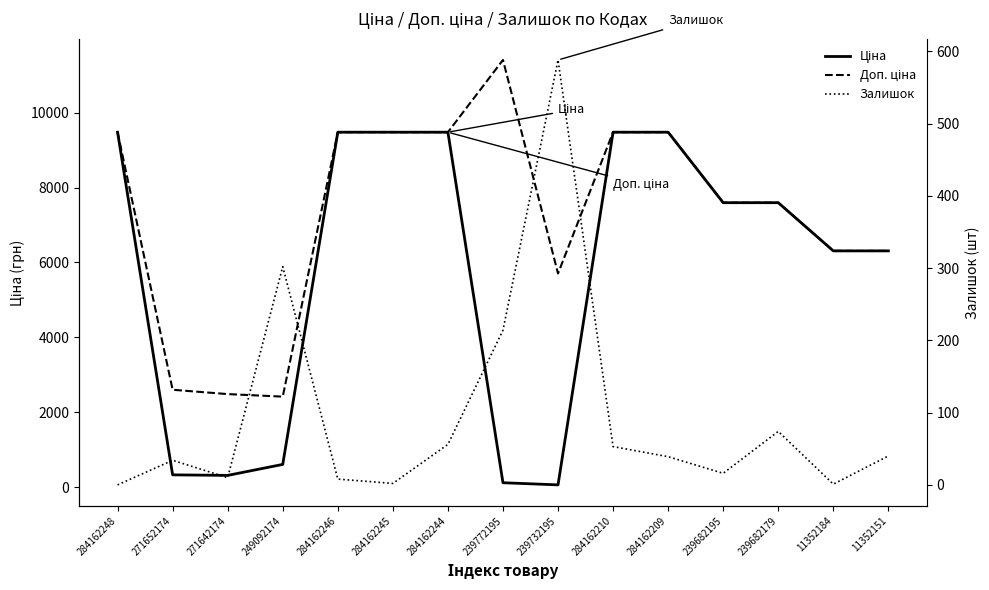

Is it true that Ціна equals 324.8 at 271652174?

True